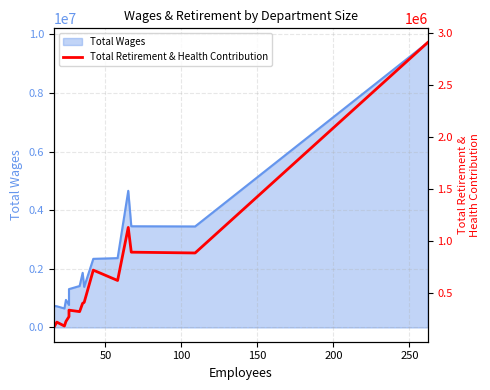

Reading left to right, transcribe all the data shown in this chart.

163910	215412	177962	221678	268381	330470	316463	396832	404804	715381	615933	1126127	888145	880504	2903962